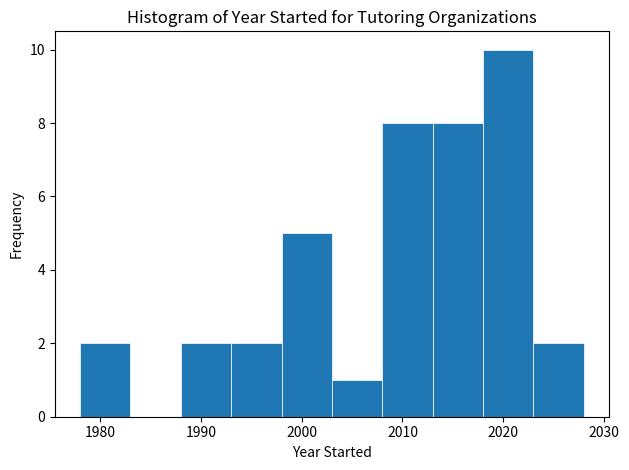

What is the height of the bar covering 1998 to 2003 on the x-axis? The values are not printed on the chart, so give them approximately, as read against the axis.

5